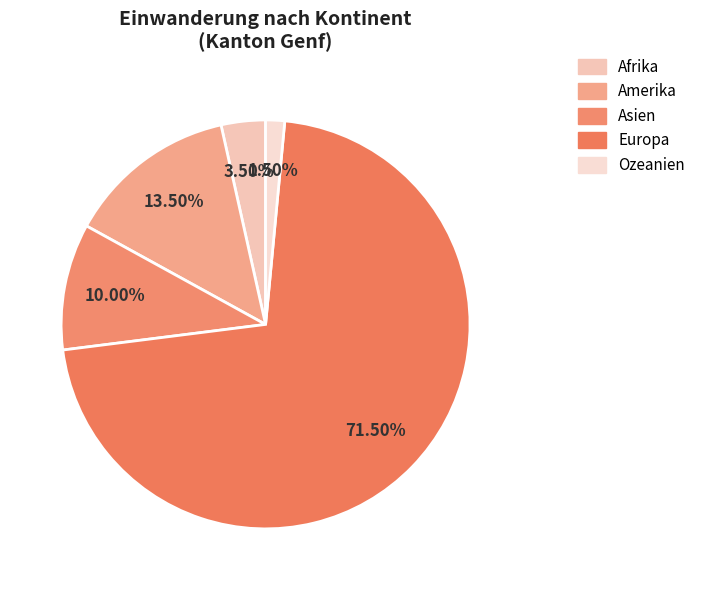

Which category has the smallest portion of the pie?

Ozeanien